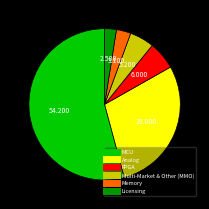

The FPGA slice represents 12% of the pie. True or false?

False